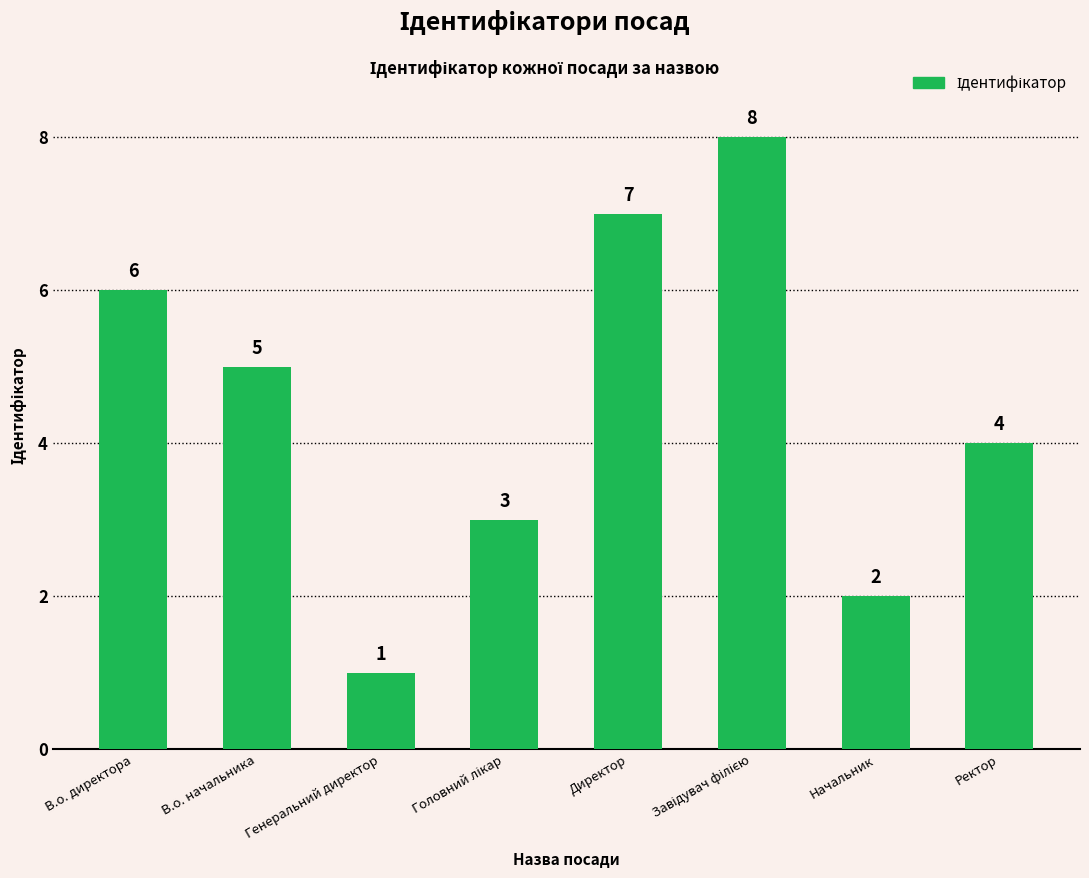

What position from the left is В.о. директора?

1